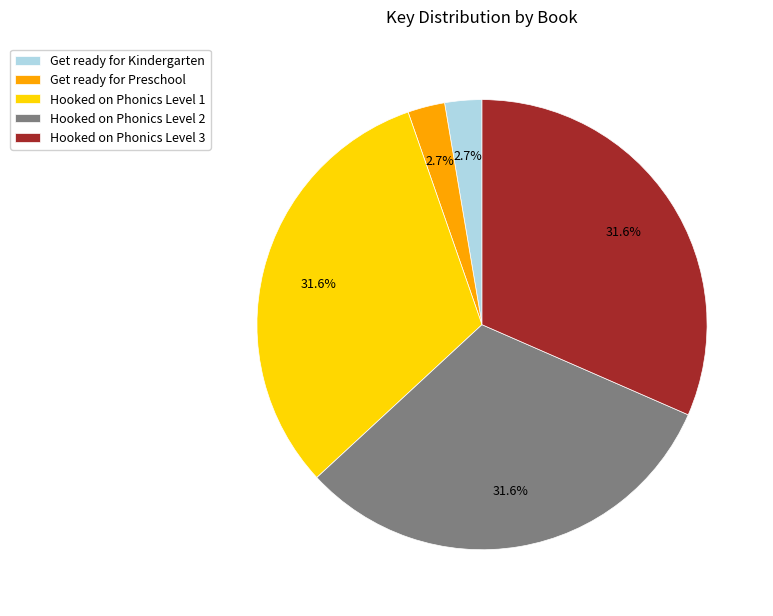

Which has a higher value, Get ready for Kindergarten or Hooked on Phonics Level 2?

Hooked on Phonics Level 2